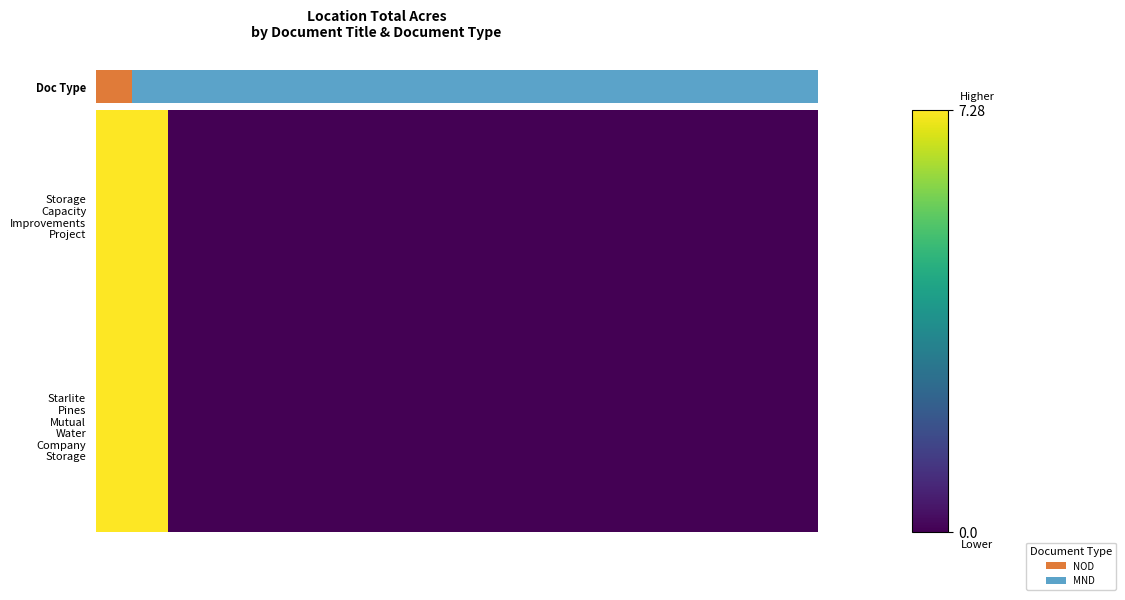

Count the number of data series in this chart.

2